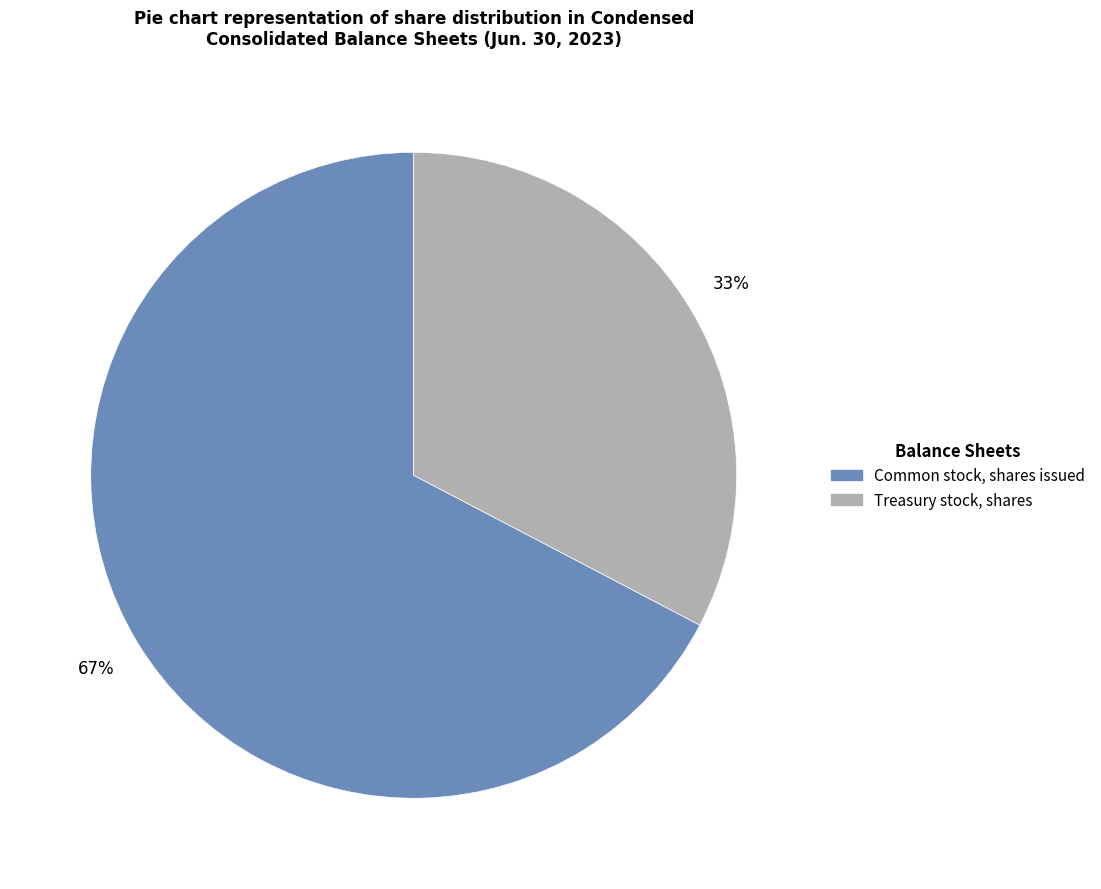

To the nearest percent, what percentage of the pie is Treasury stock, shares?

33%